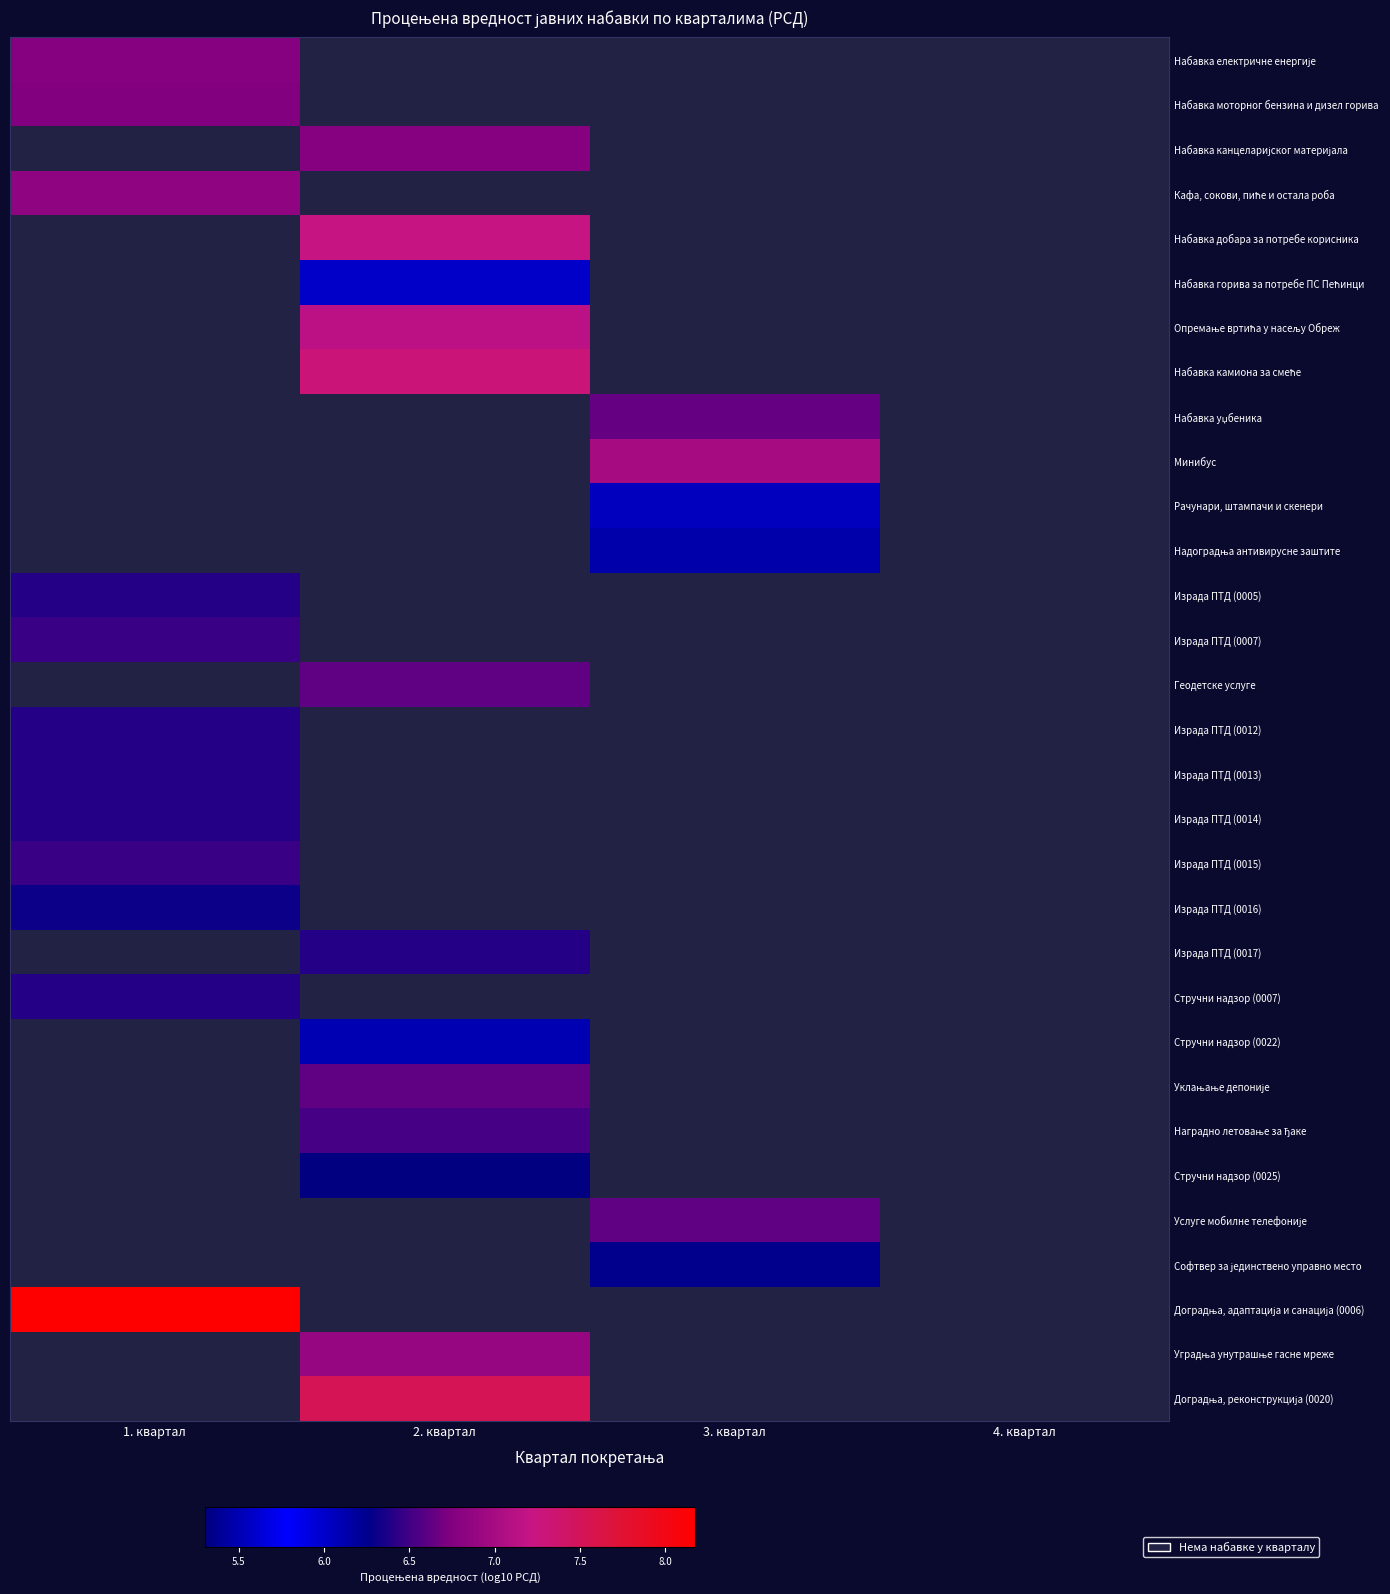

At how many categories does at least one series exceed 8?

1